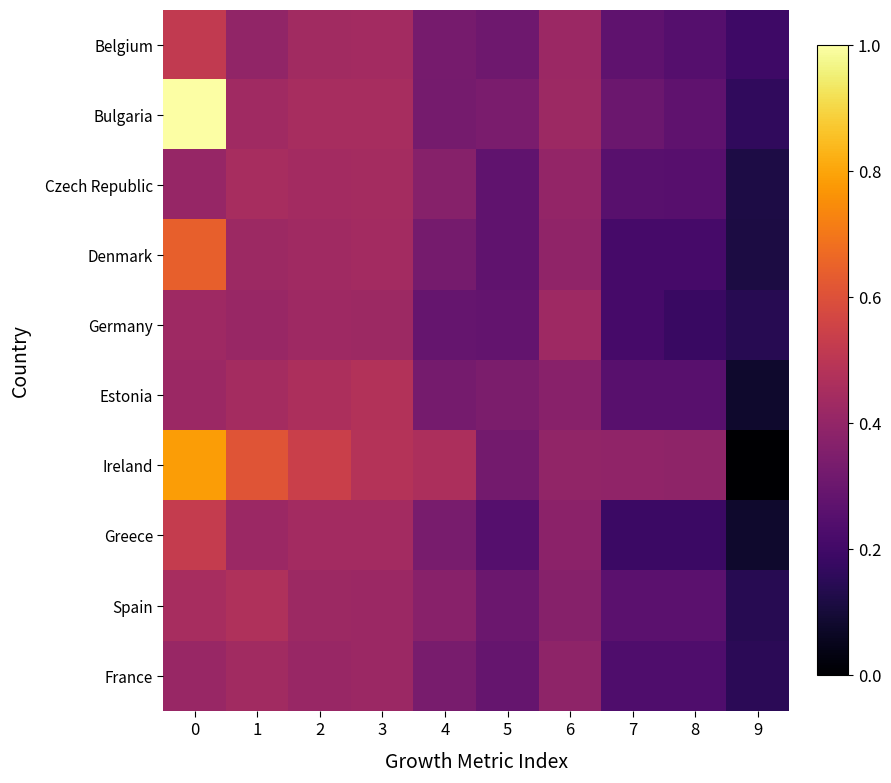

Which series has the widest spread of values?

Bulgaria